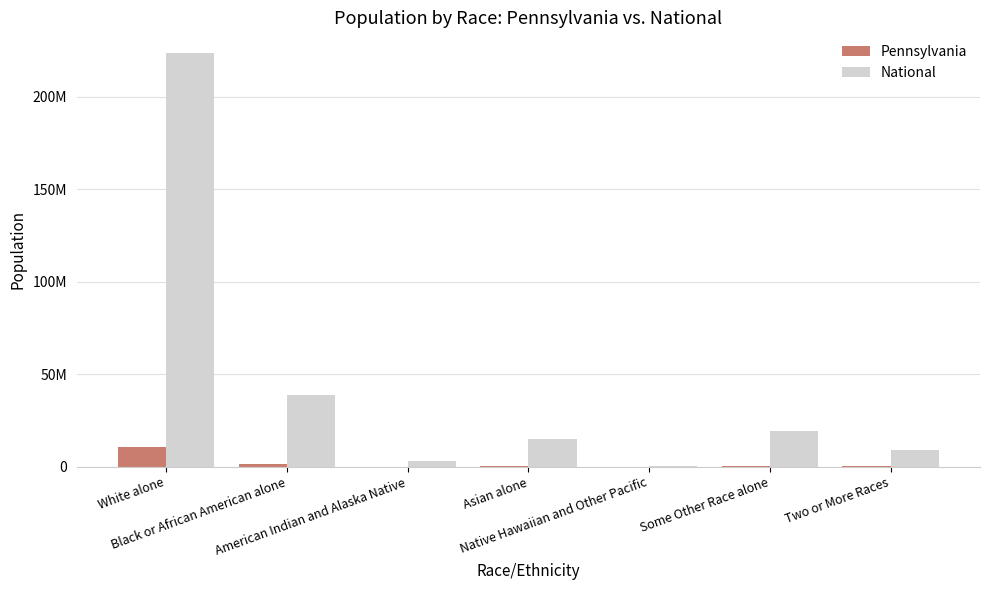

Are the bars horizontal?

No